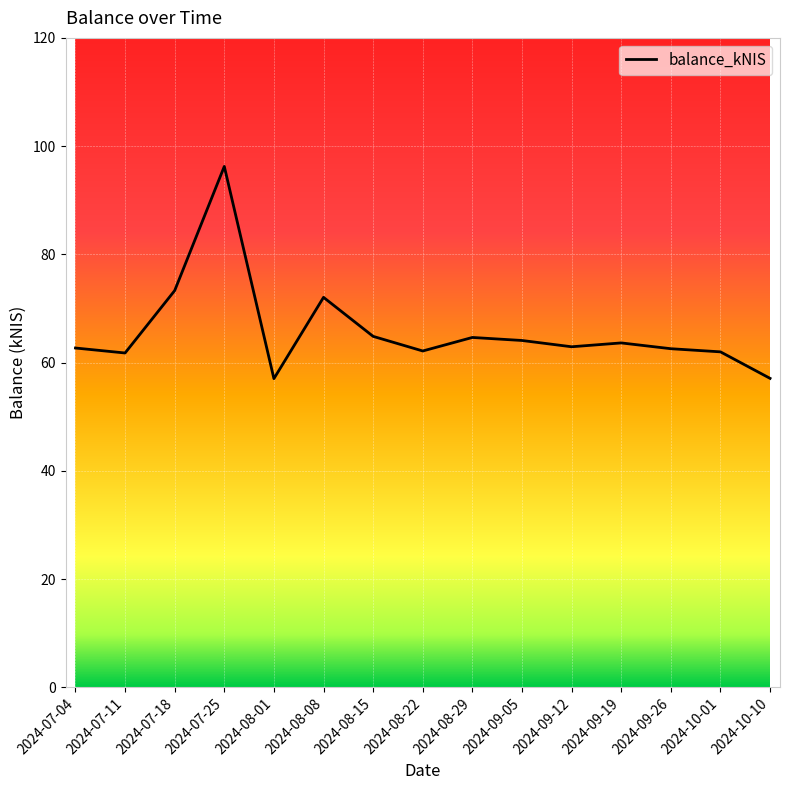

The value at 2024-10-01 is 24.1. True or false?

False